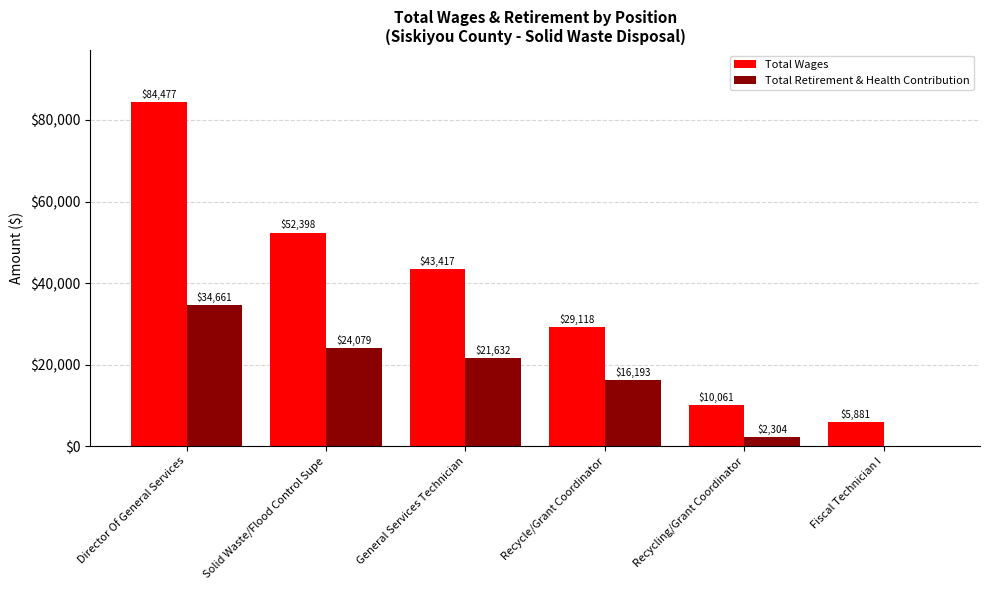

At which label is Total Retirement & Health Contribution closest to 17330?

Recycle/Grant Coordinator